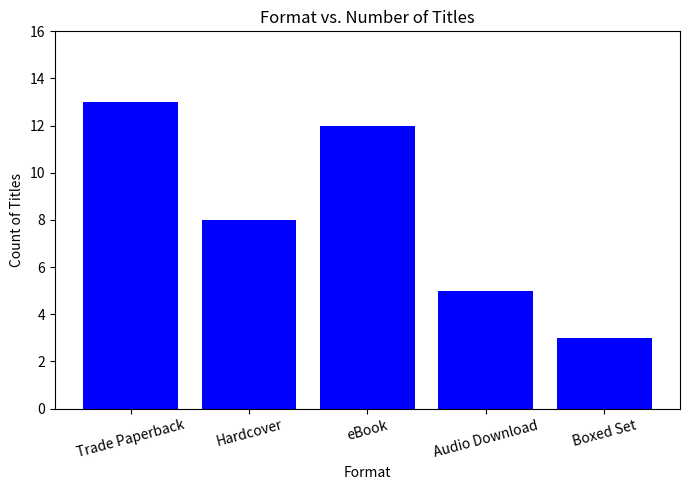

What is the difference between the values at Hardcover and Boxed Set?

5